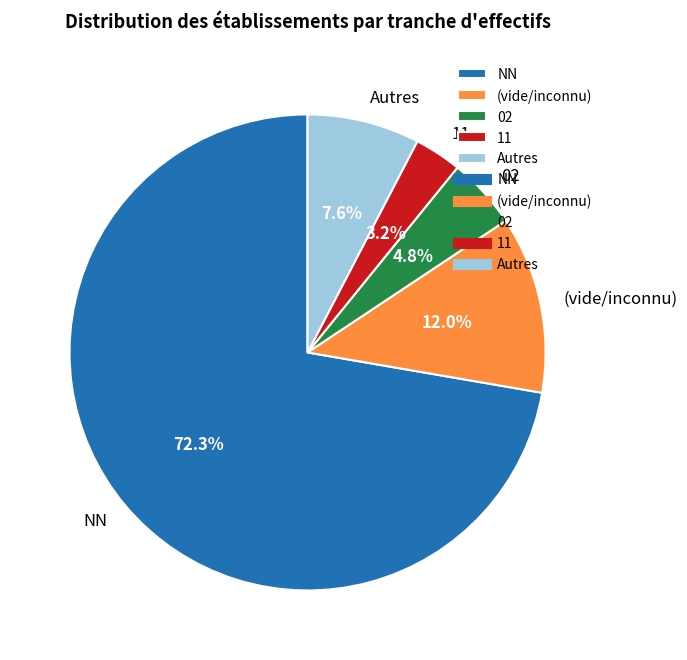

Is the sum of NN and 02 greater than half?

Yes